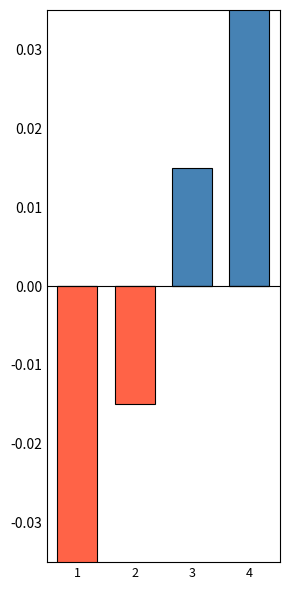

Is the value of Ідентифікатор (positive) at 2 greater than the value of Ідентифікатор (negative) at 4?

No